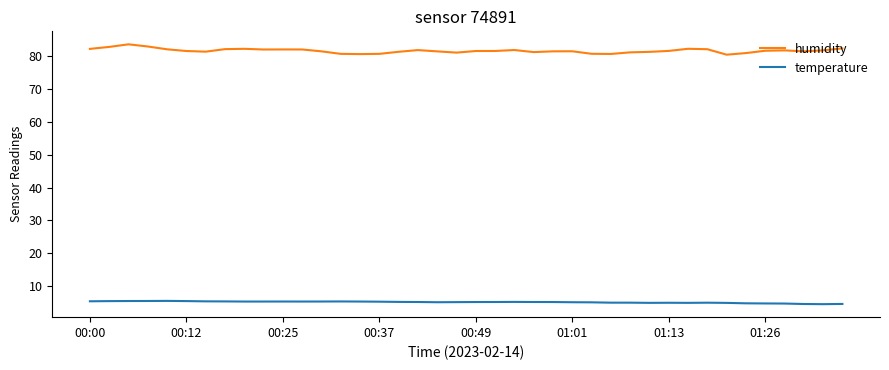

True or false: humidity and temperature intersect in this chart.

False